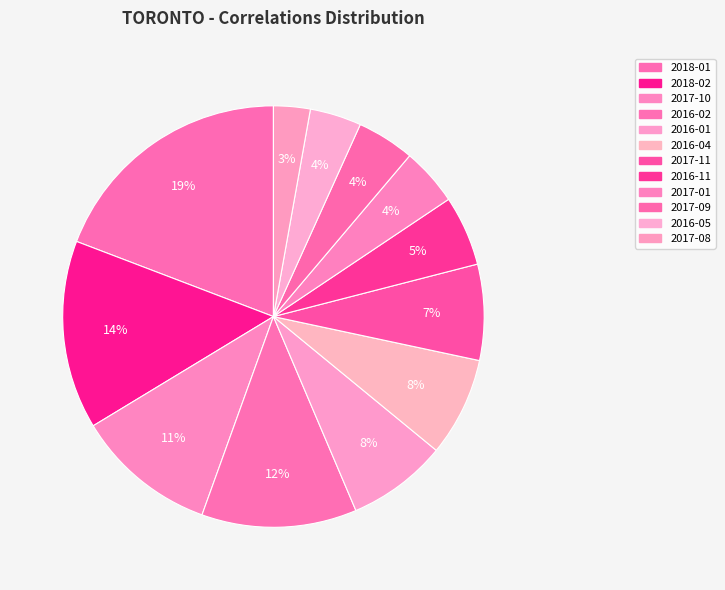

To the nearest percent, what is the average slice percentage?

8%